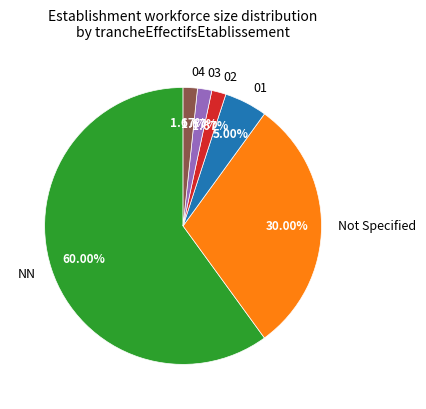

Is there any slice that represents more than half of the pie?

Yes